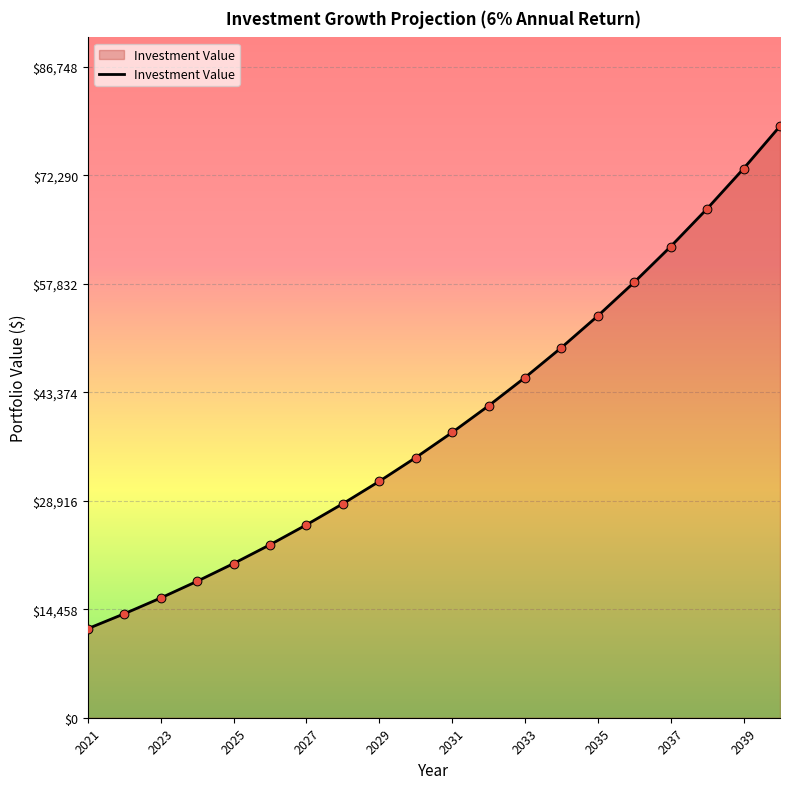

What is the smallest value displayed?

11872.0